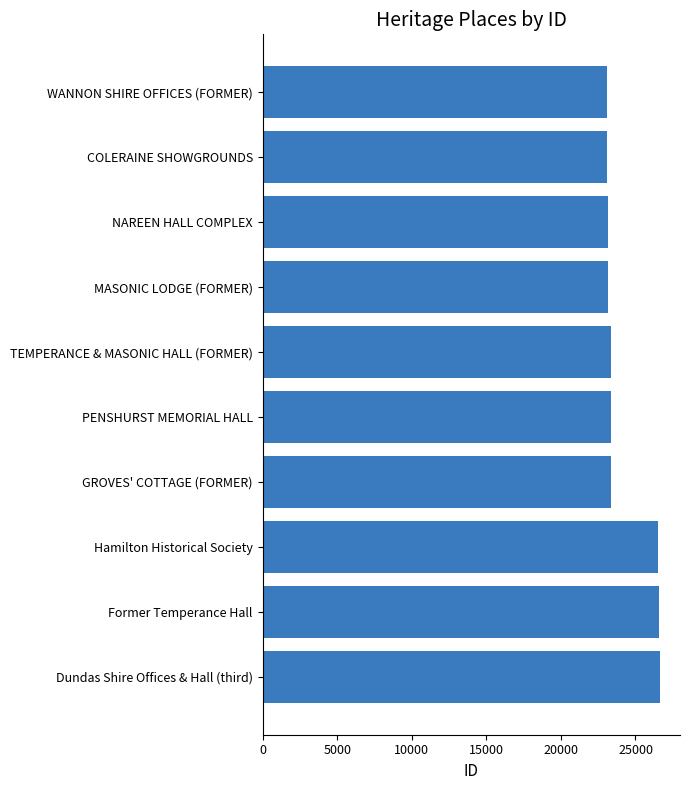

How many bars are there in total?

10